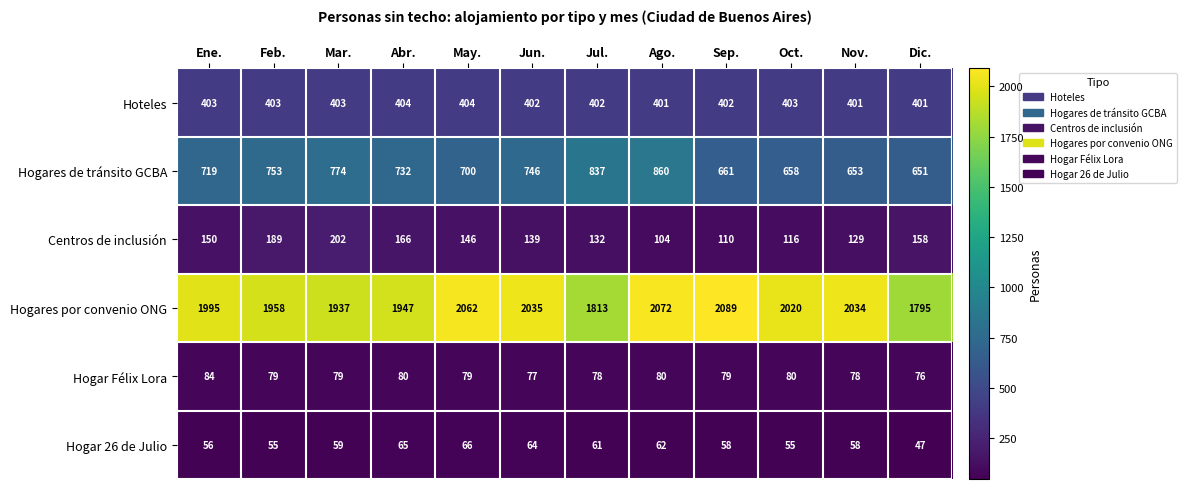

The value of Hoteles at Feb. is 403. True or false?

True